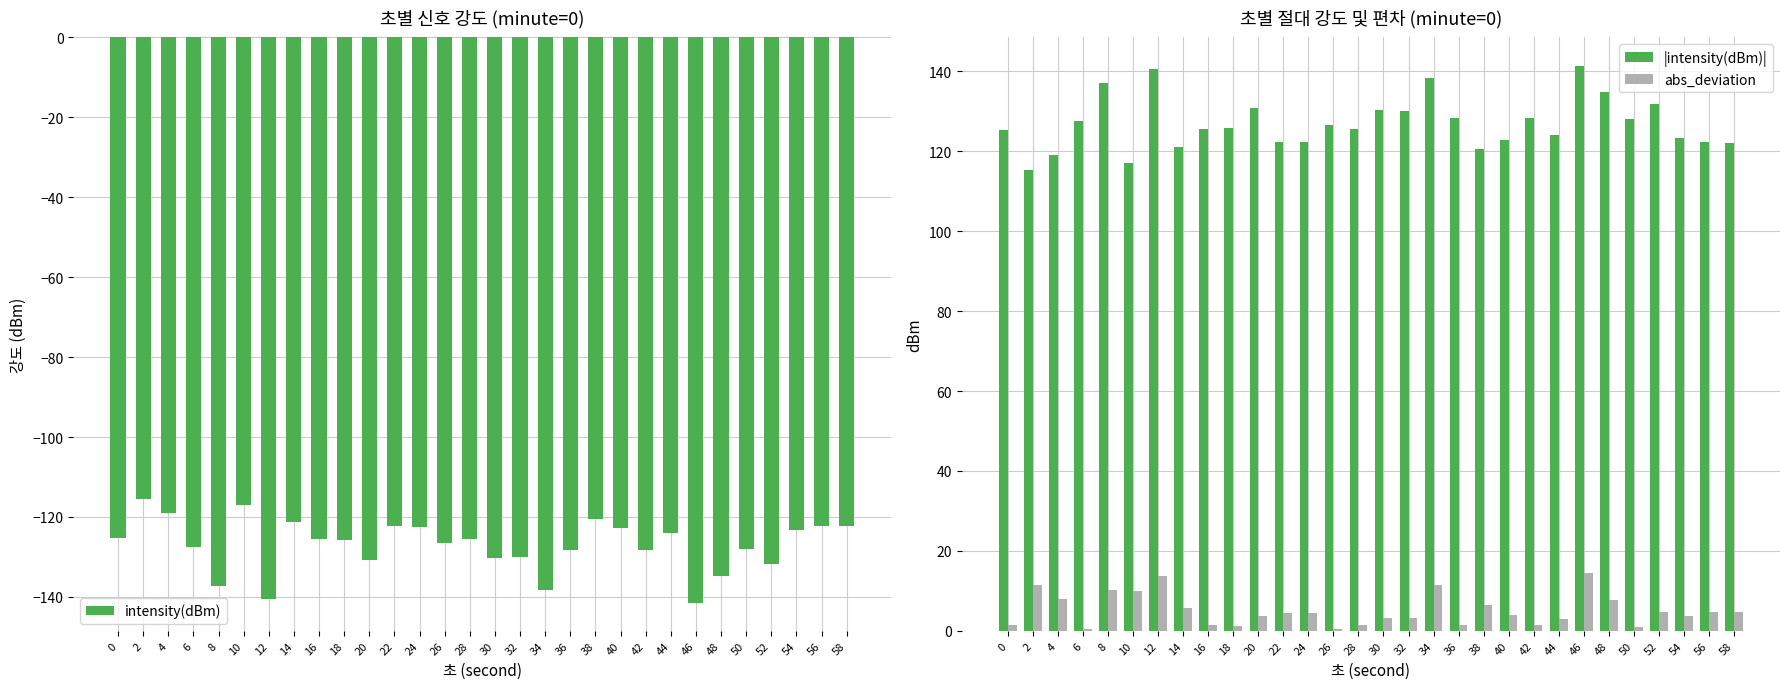

Count the number of categories in the chart.

30